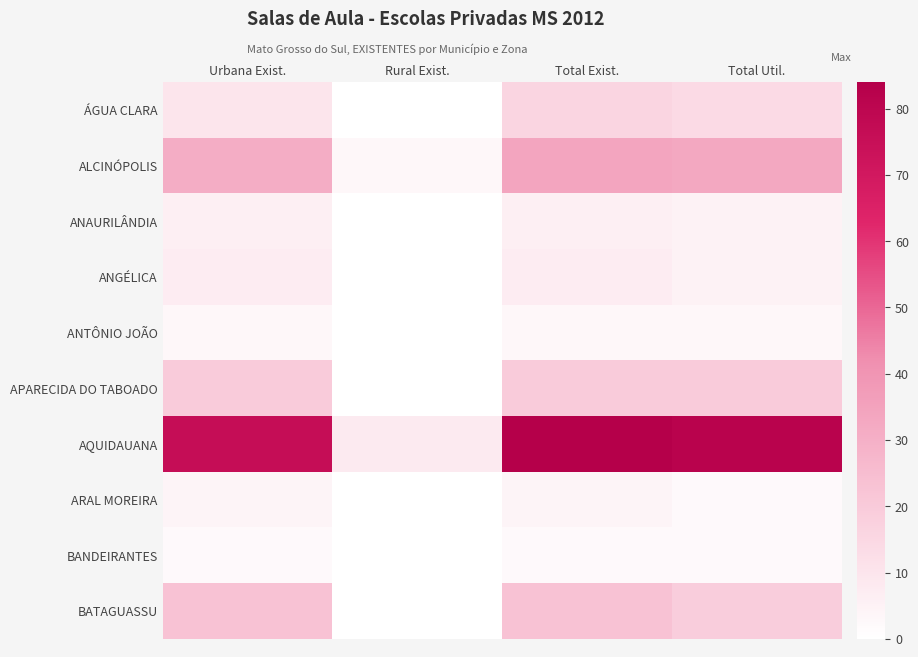

Reading left to right, list all the values displayed in this chart.

ÁGUA CLARA: Urbana Exist.=10	Rural Exist.=0	Total Exist.=16	Total Util.=14
ALCINÓPOLIS: Urbana Exist.=31	Rural Exist.=3	Total Exist.=34	Total Util.=33
ANAURILÂNDIA: Urbana Exist.=6	Rural Exist.=0	Total Exist.=6	Total Util.=5
ANGÉLICA: Urbana Exist.=7	Rural Exist.=0	Total Exist.=7	Total Util.=5
ANTÔNIO JOÃO: Urbana Exist.=3	Rural Exist.=0	Total Exist.=3	Total Util.=3
APARECIDA DO TABOADO: Urbana Exist.=20	Rural Exist.=0	Total Exist.=20	Total Util.=20
AQUIDAUANA: Urbana Exist.=76	Rural Exist.=8	Total Exist.=84	Total Util.=82
ARAL MOREIRA: Urbana Exist.=4	Rural Exist.=0	Total Exist.=4	Total Util.=2
BANDEIRANTES: Urbana Exist.=2	Rural Exist.=0	Total Exist.=2	Total Util.=2
BATAGUASSU: Urbana Exist.=23	Rural Exist.=0	Total Exist.=23	Total Util.=19